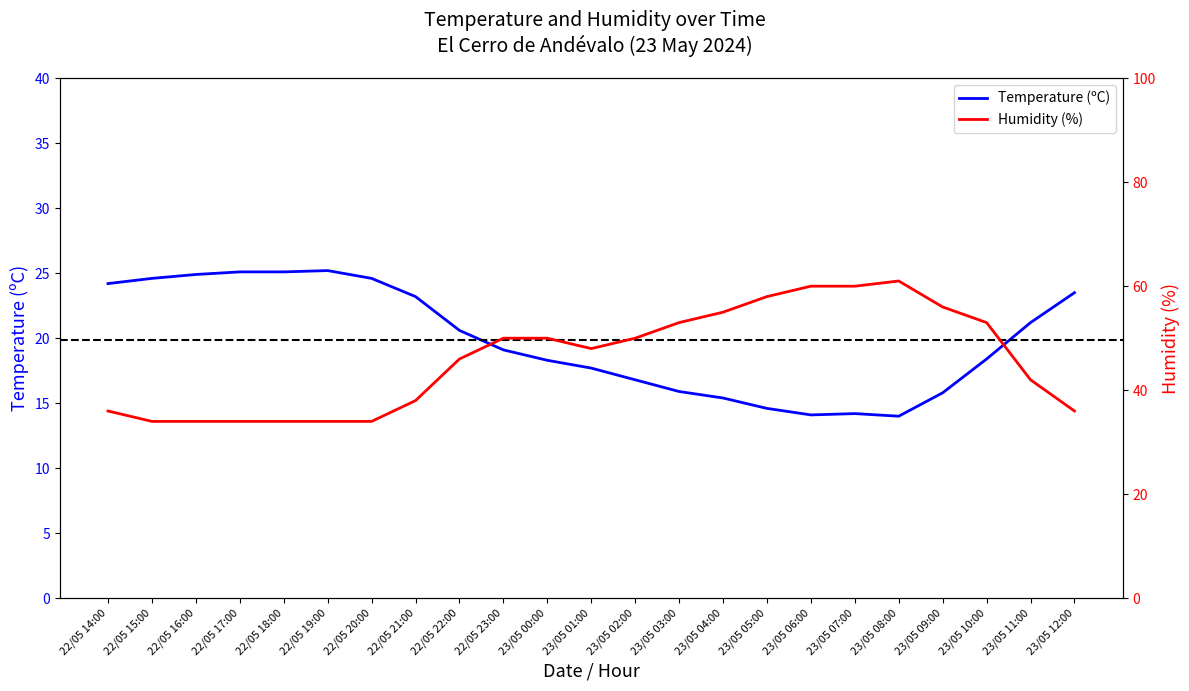

How many interior local peaks does the Temperature (ºC) series have?

2